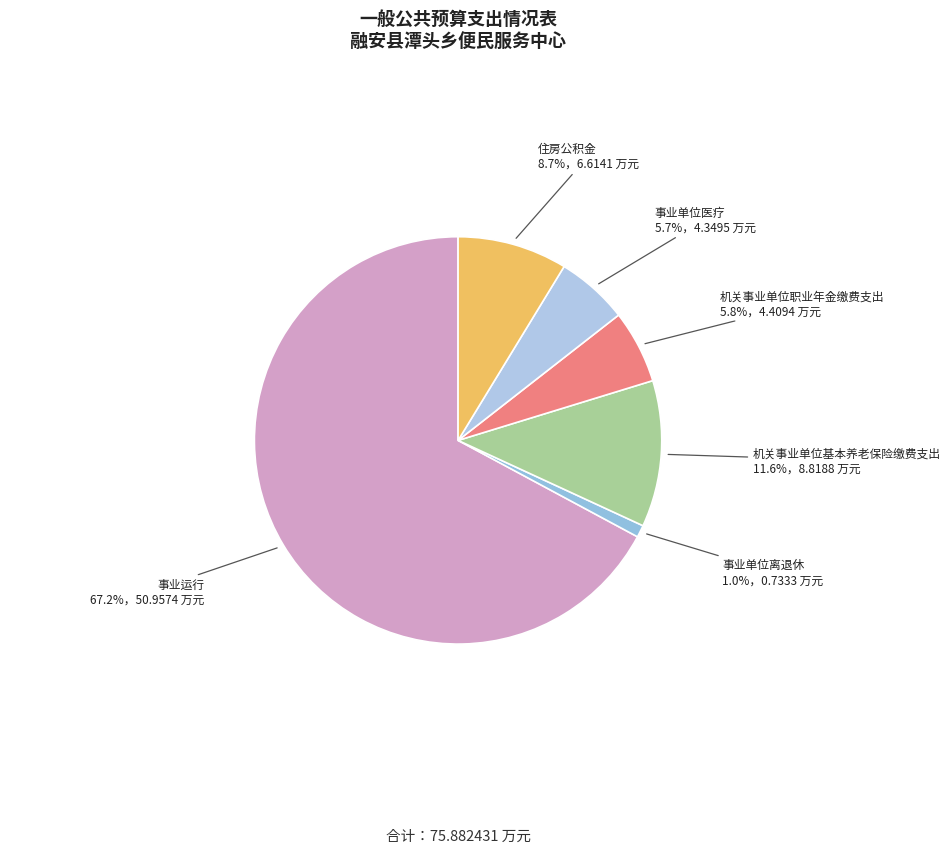

Between 事业运行 and 事业单位医疗, which is larger?

事业运行